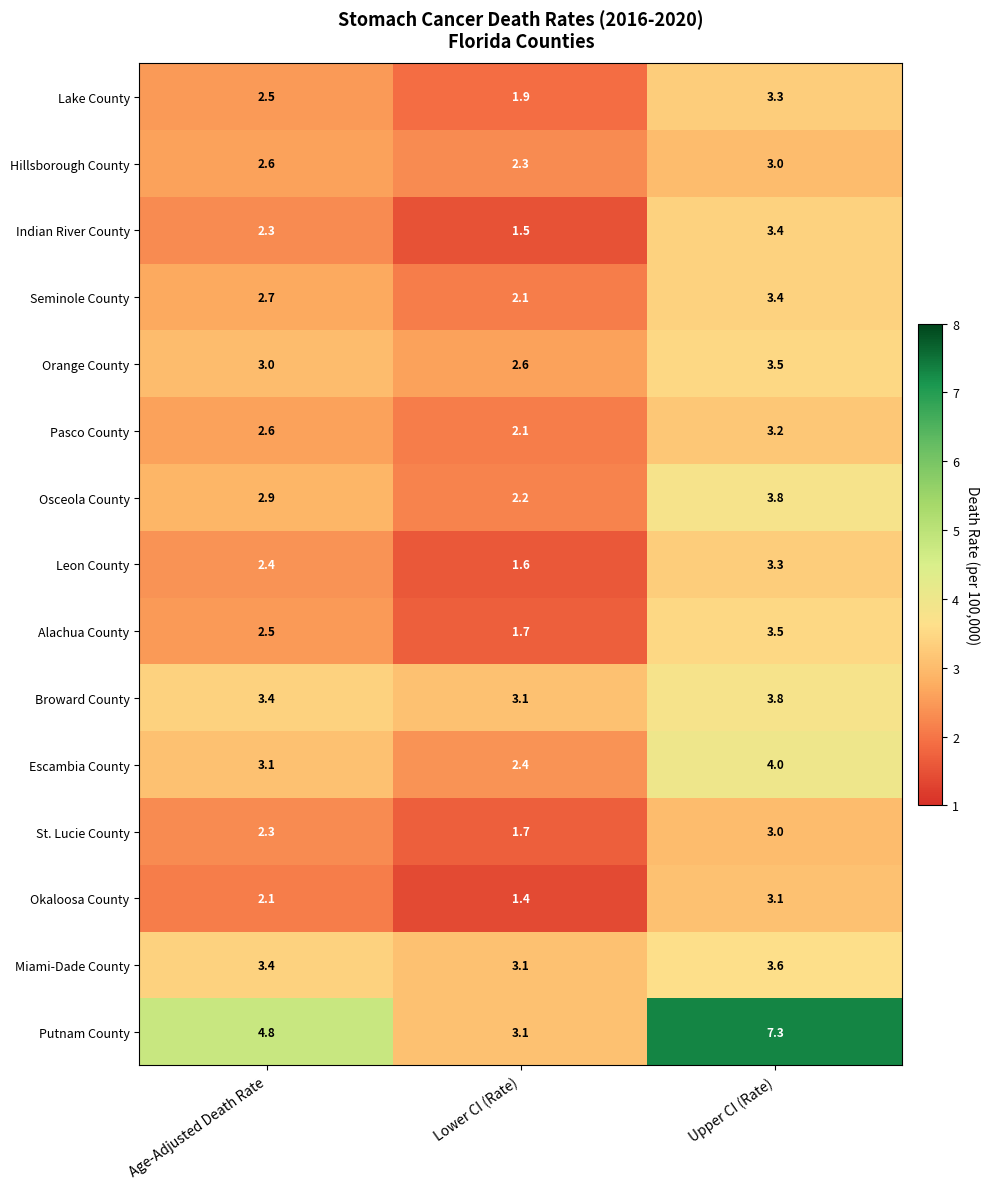

Count the number of data series in this chart.

15